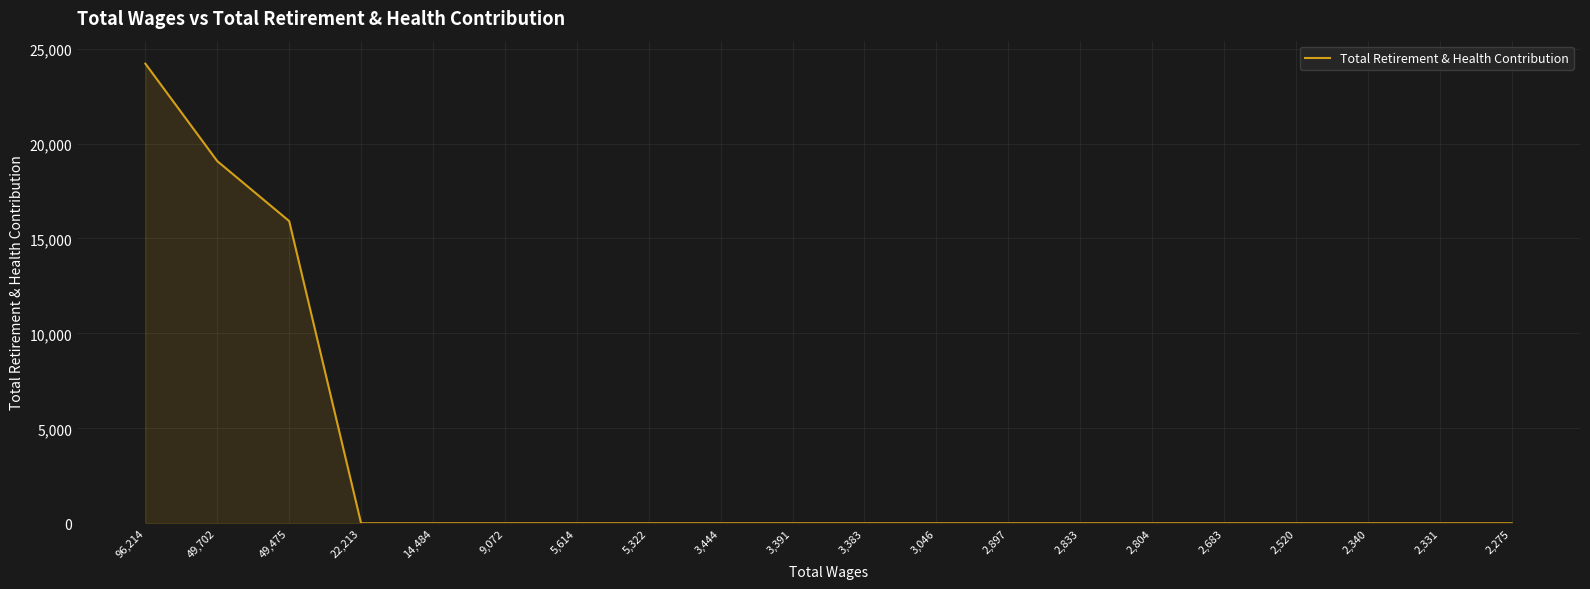

Reading left to right, what are all the values shown in this chart?

96,214=24209	49,702=19074	49,475=15916	22,213=0	14,484=0	9,072=0	5,614=0	5,322=0	3,444=0	3,391=0	3,383=0	3,046=0	2,897=0	2,833=0	2,804=0	2,683=0	2,520=0	2,340=0	2,331=0	2,275=0